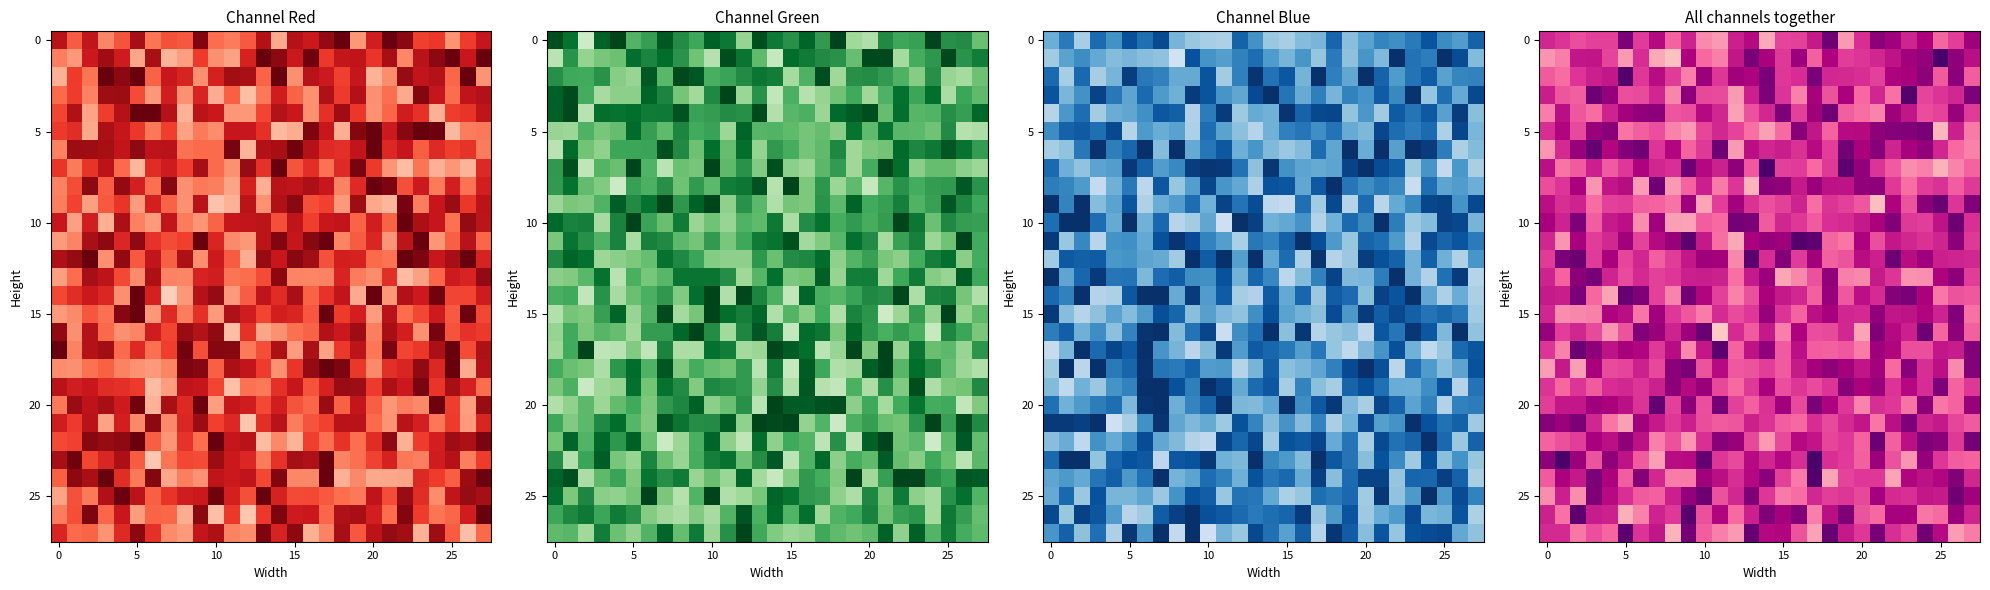

The 0 series shows 0.3 at 25. True or false?

False